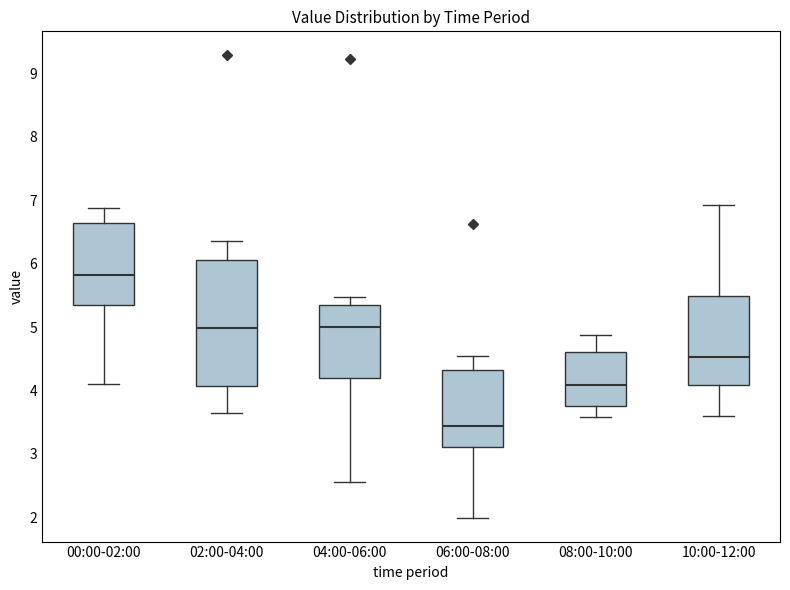

Comparing the boxes themselves (not the whiskers), which one is the tallest?

02:00-04:00